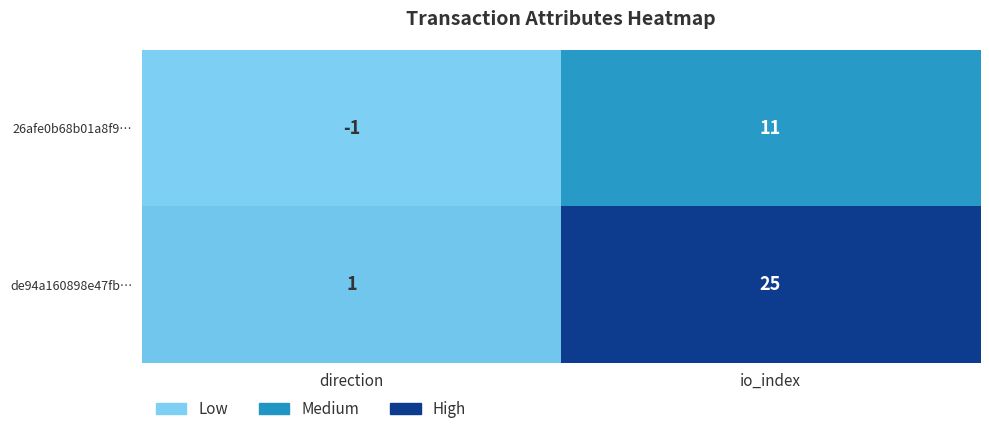

What is the sum of the 26afe0b68b01a8f9… values at io_index and direction?

10